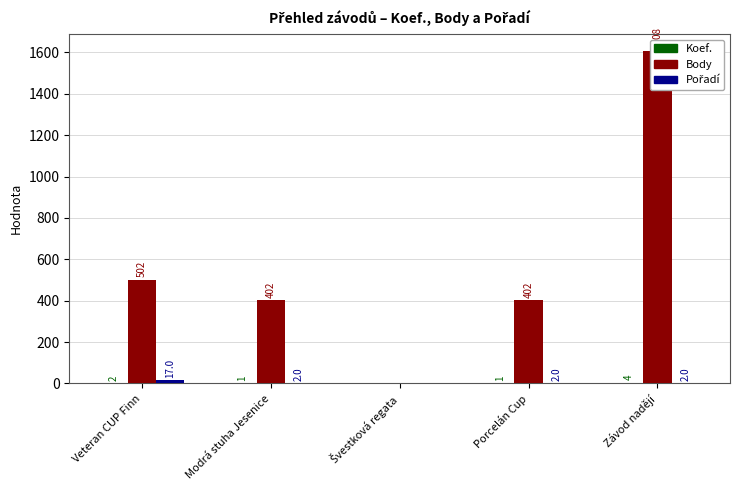

At which label does Koef. first exceed 1?

Veteran CUP Finn